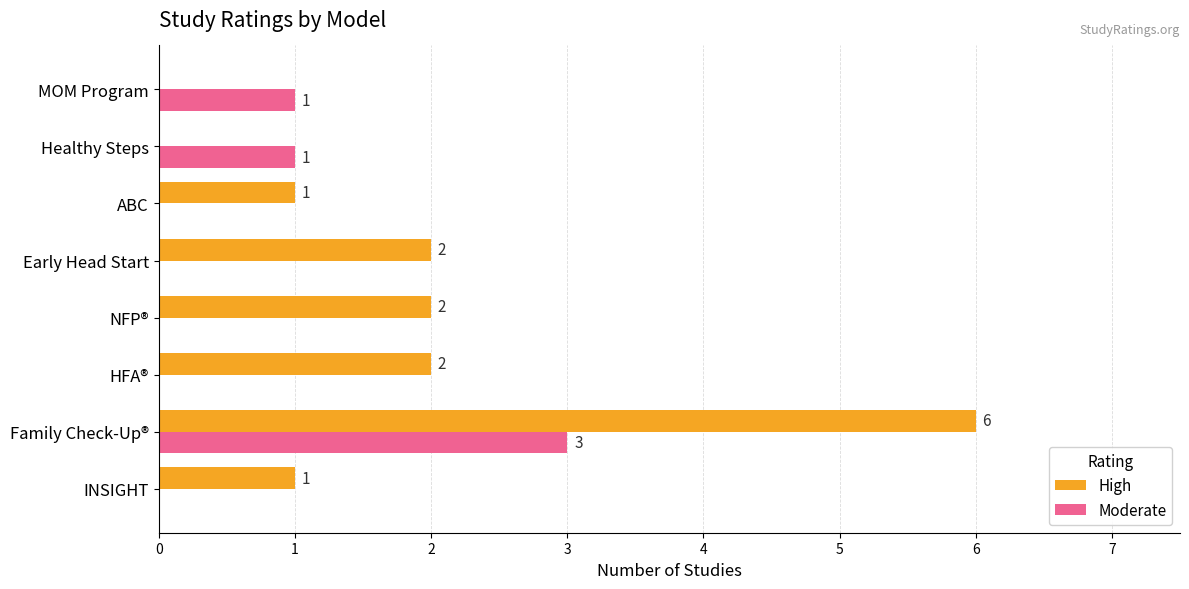

What is the sum of all Moderate values?

5